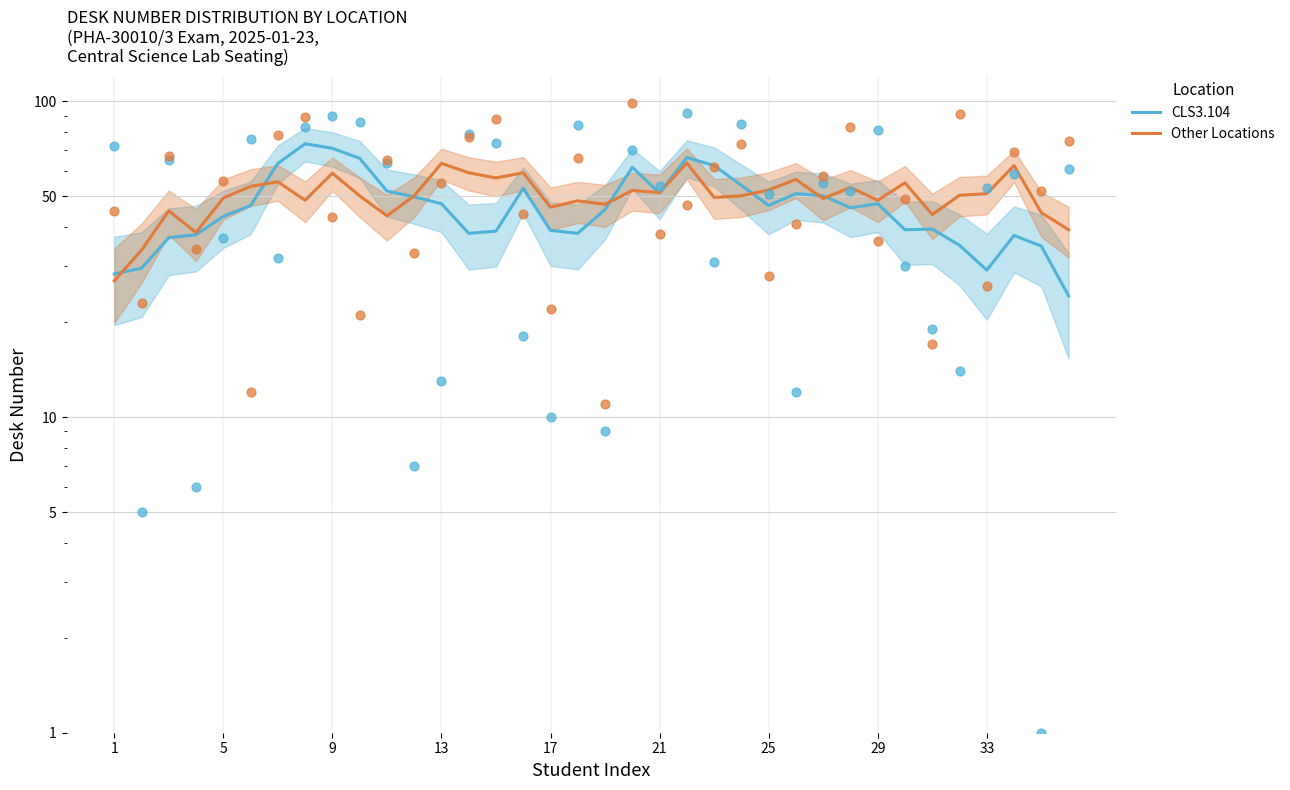

At how many categories does at least one series exceed 66?

3